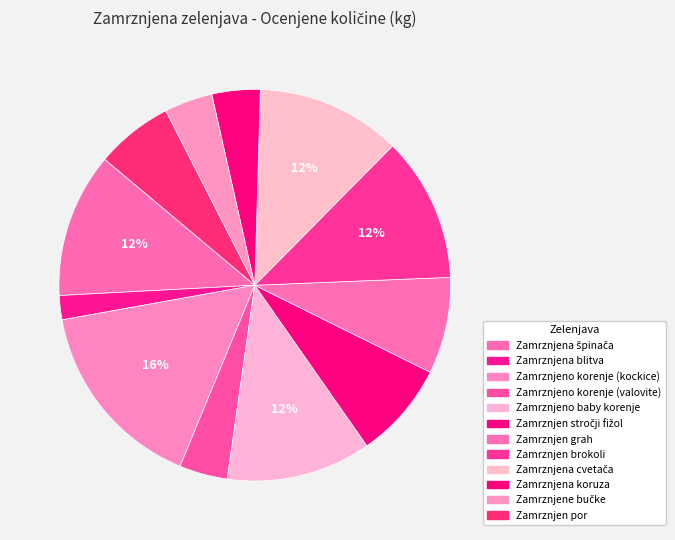

Is there any slice that represents more than half of the pie?

No